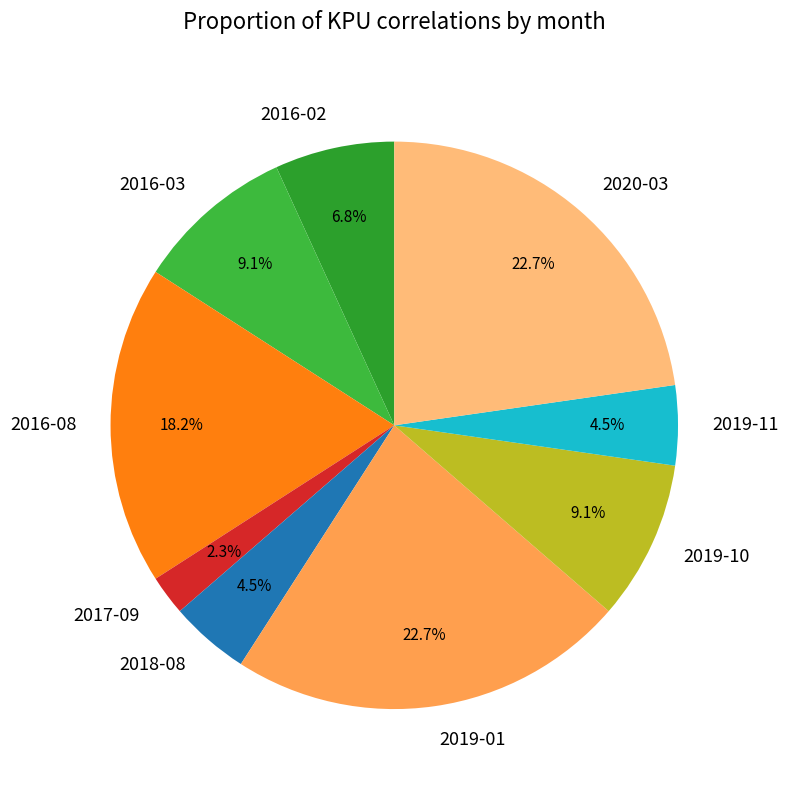

What is the smallest slice in the pie chart?

2017-09